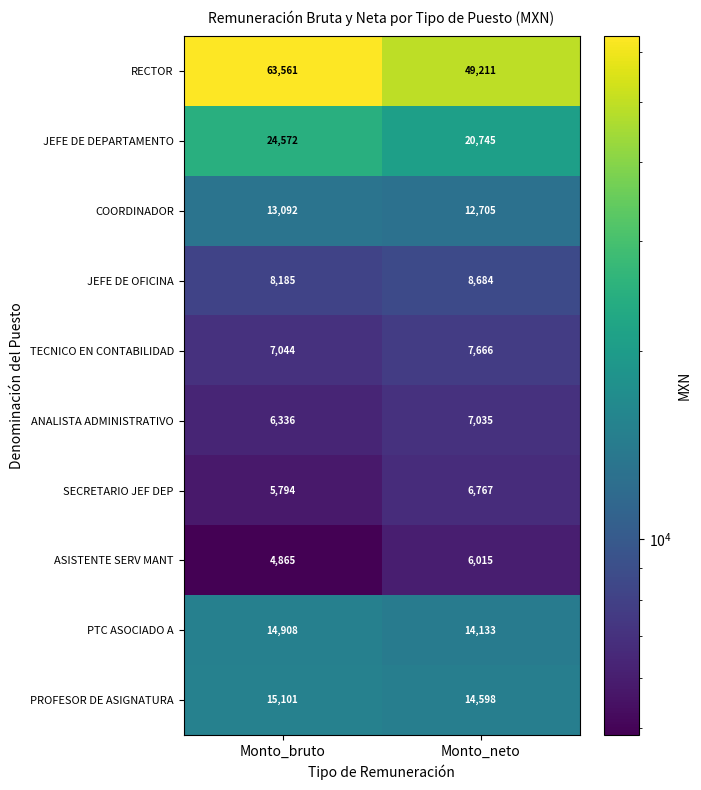

What is the difference between the JEFE DE OFICINA values at Monto_bruto and Monto_neto?

499